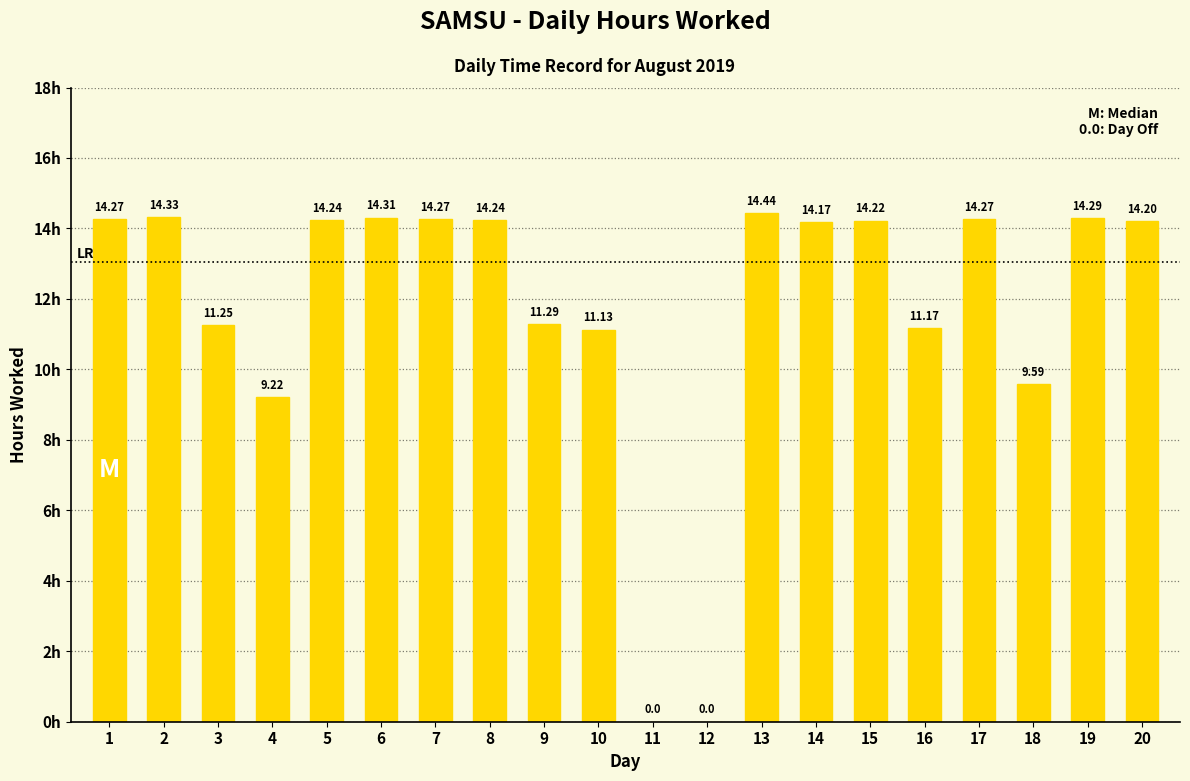

What is the change in value from 5 to 12?

-14.2